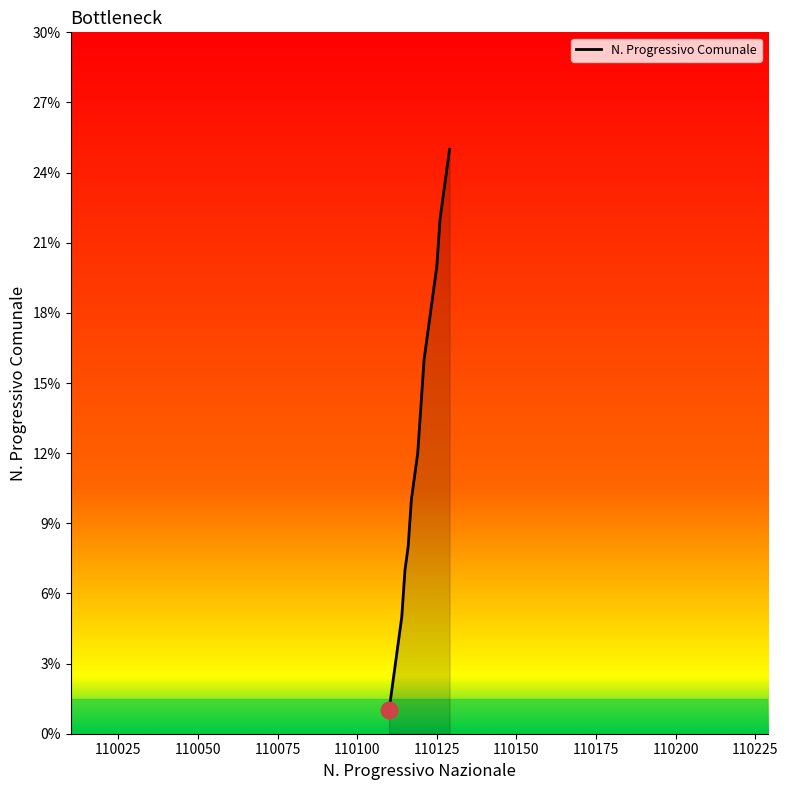

What is the maximum value shown in the chart?

25